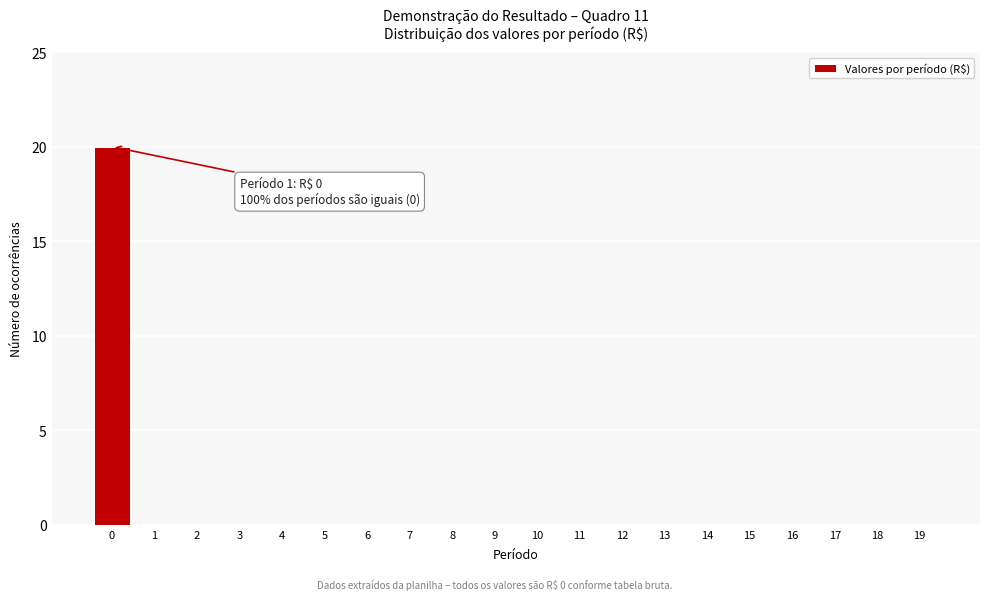

Reading right to left, what are all the values shown in this chart?

19=0	18=0	17=0	16=0	15=0	14=0	13=0	12=0	11=0	10=0	9=0	8=0	7=0	6=0	5=0	4=0	3=0	2=0	1=0	0=20